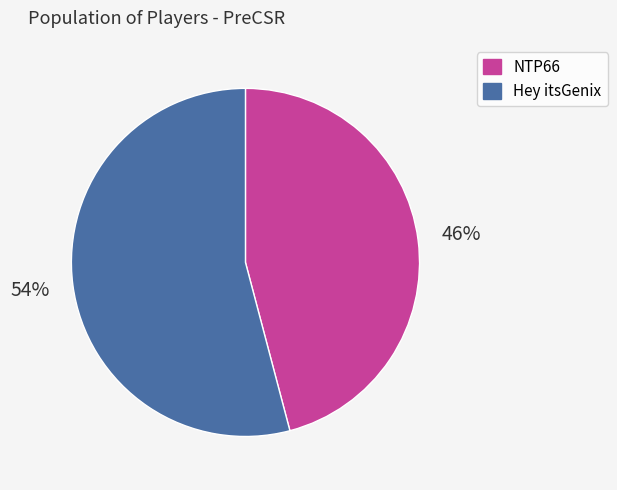

Do NTP66 and Hey itsGenix together represent more than half of the pie?

Yes